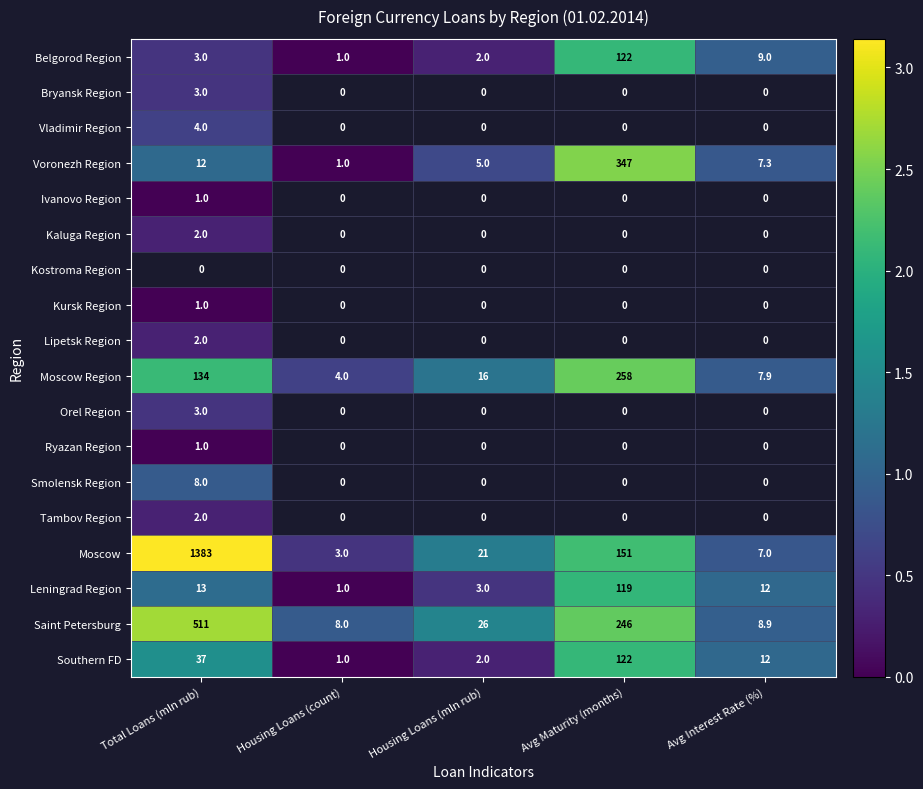

True or false: Voronezh Region has a value of 5.0 at Housing Loans (mln rub).

True